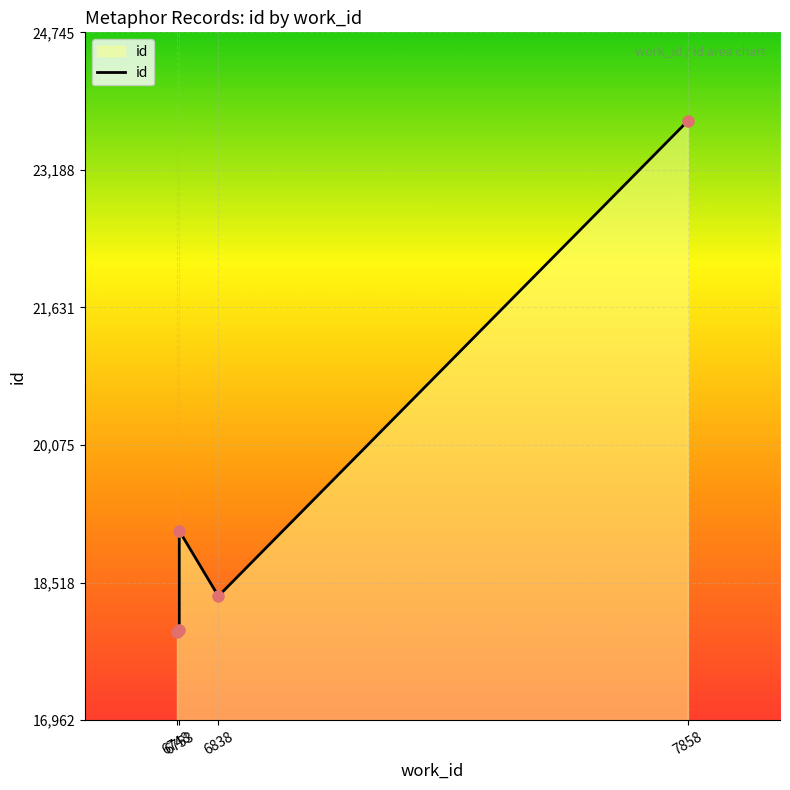

Which has a higher value, 6838 or 6748?

6838